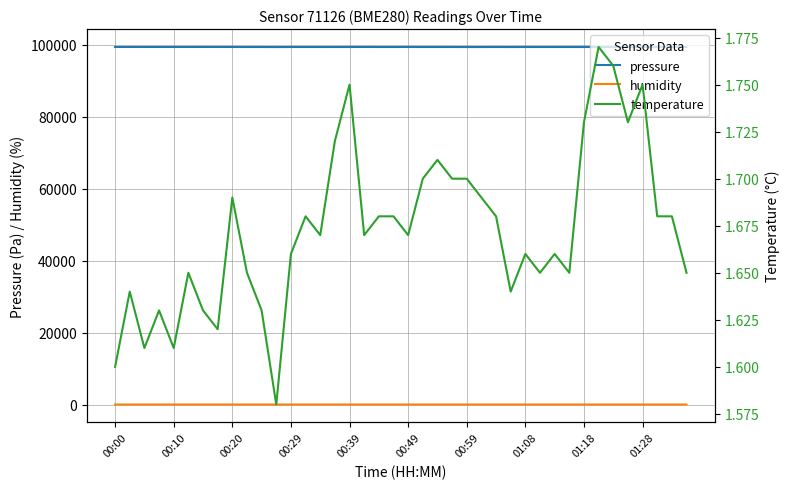

What is the minimum value for pressure?

99333.2